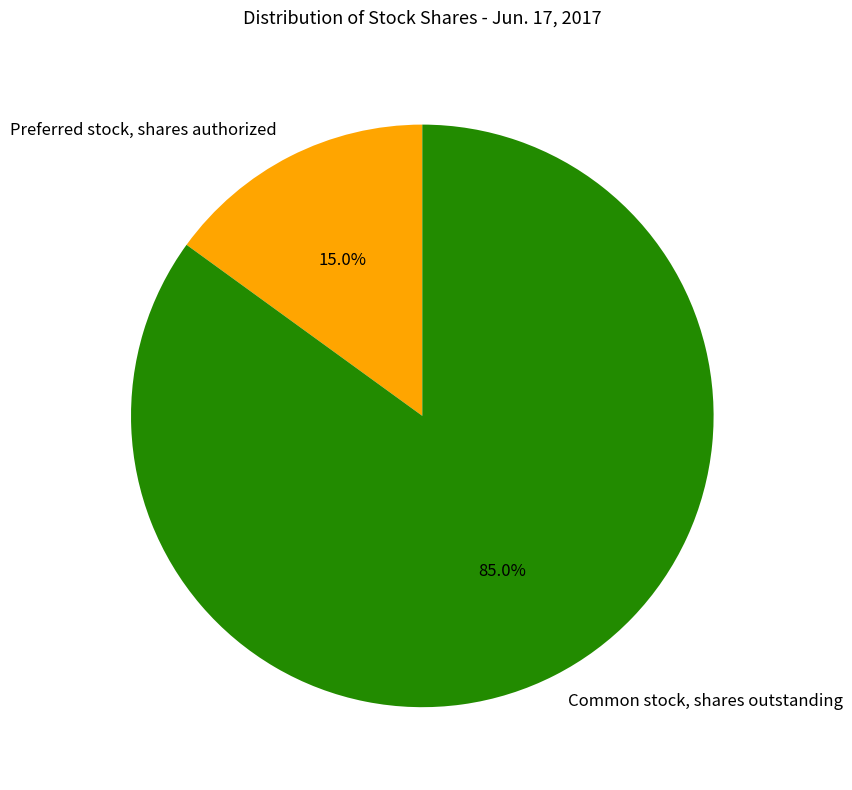

How many segments does this pie chart have?

2